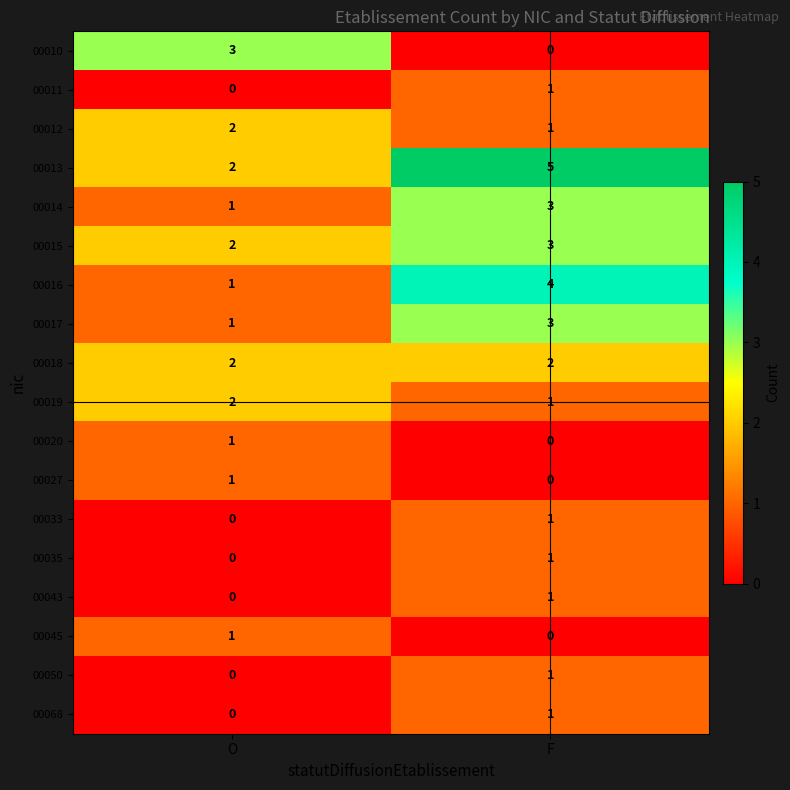

At which category is the sum across all series the highest?

F